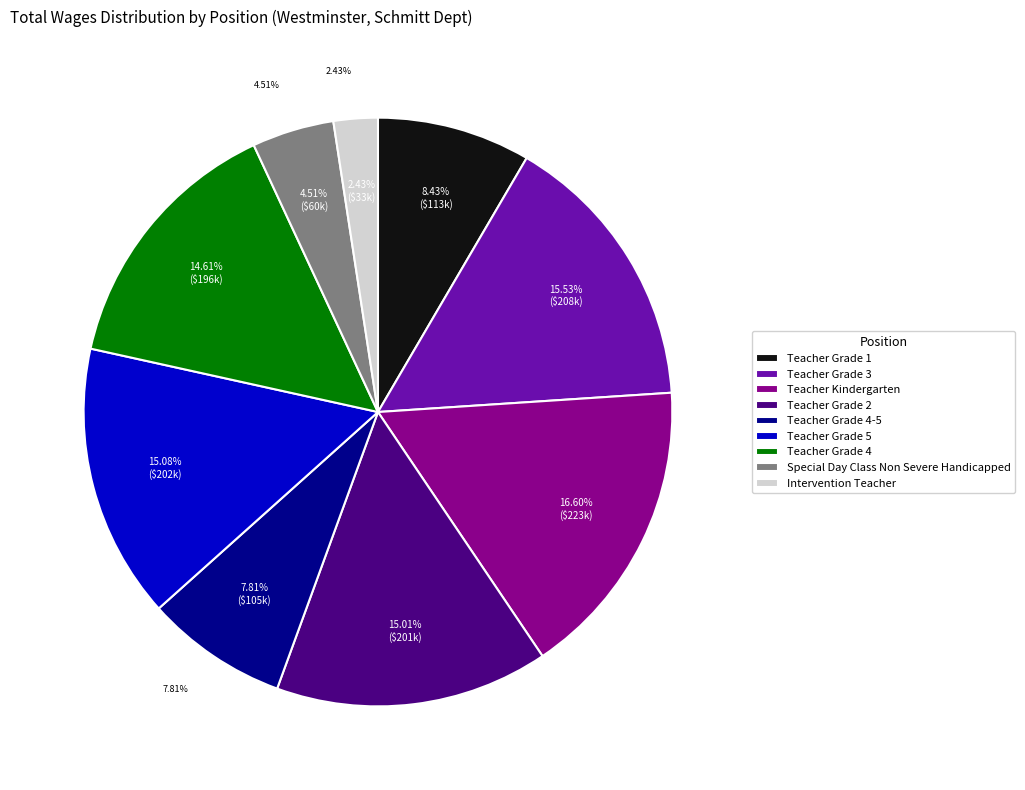

To the nearest percent, what percentage of the pie is Teacher Grade 5?

15%